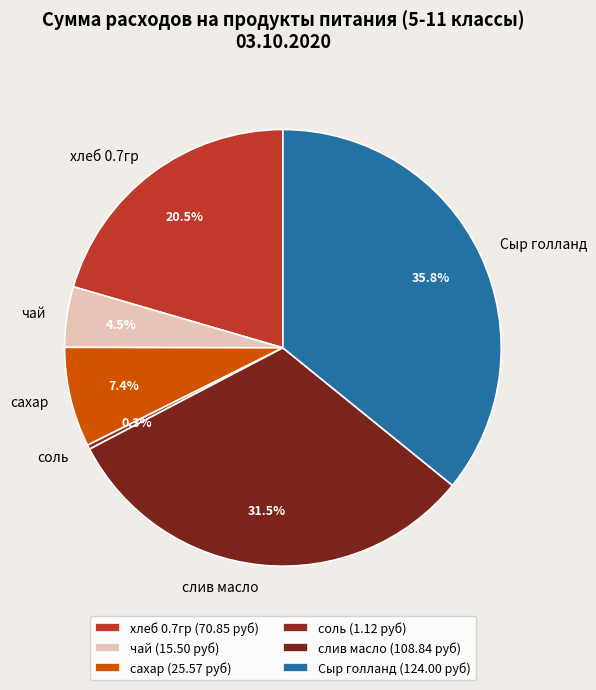

Is the sum of сахар and соль greater than half?

No